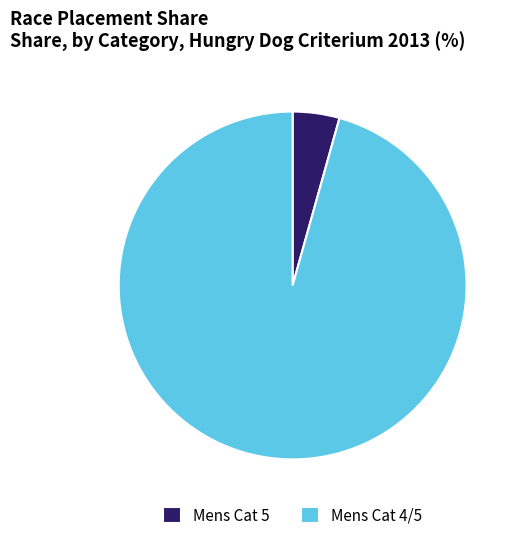

Count the number of slices in the pie.

2